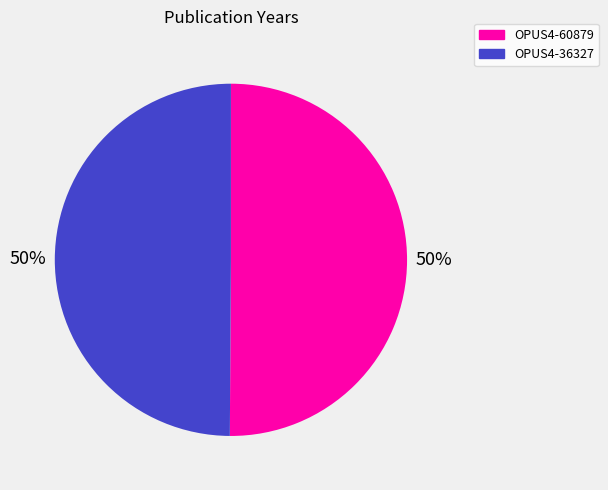

To the nearest percent, what percentage of the pie is OPUS4-36327?

50%